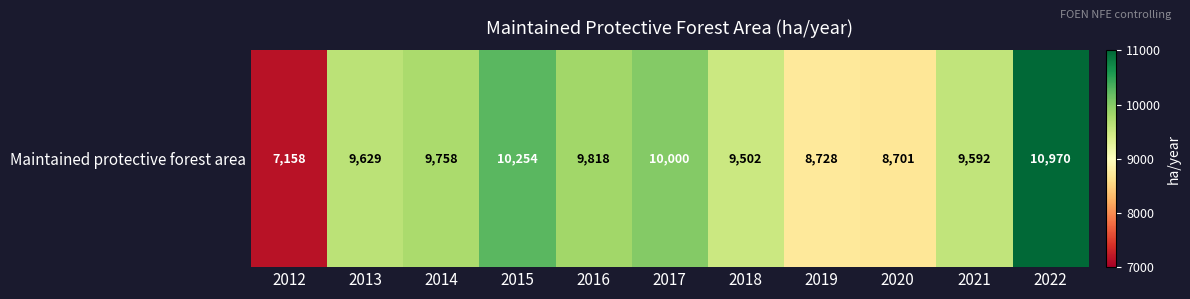

Which category has the lowest value across all series?

2012